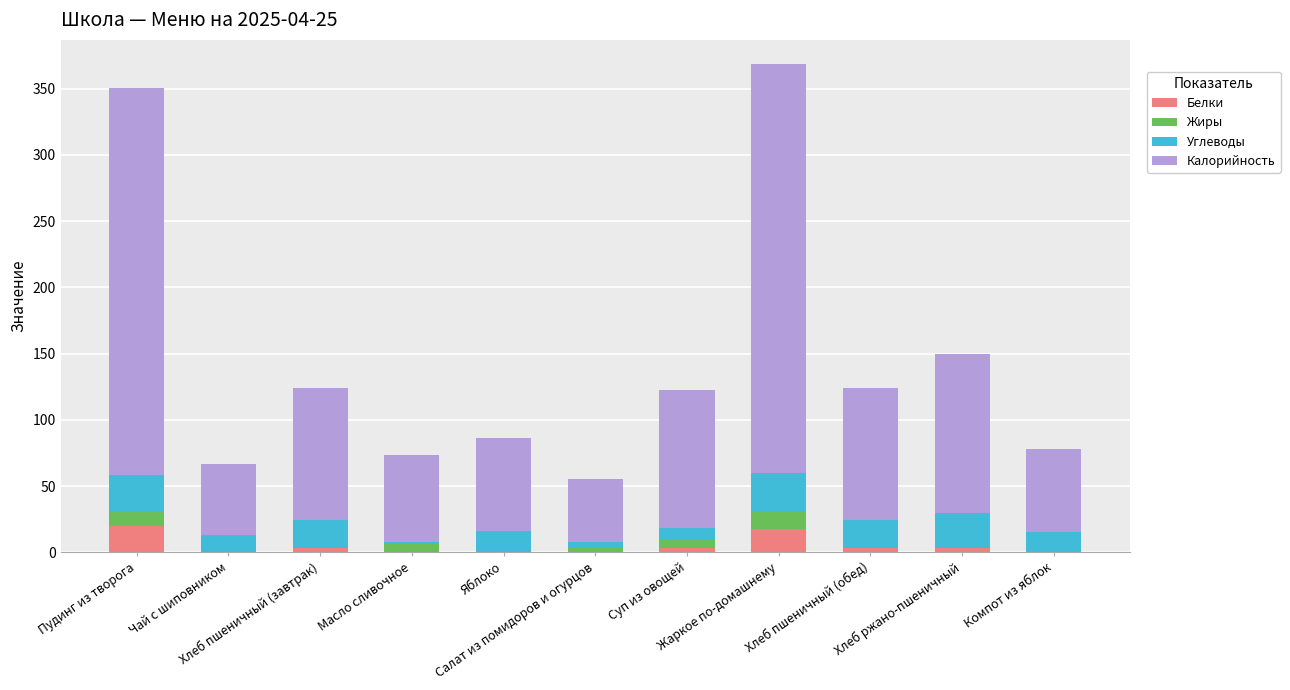

What is the highest value of the Белки series?

19.8